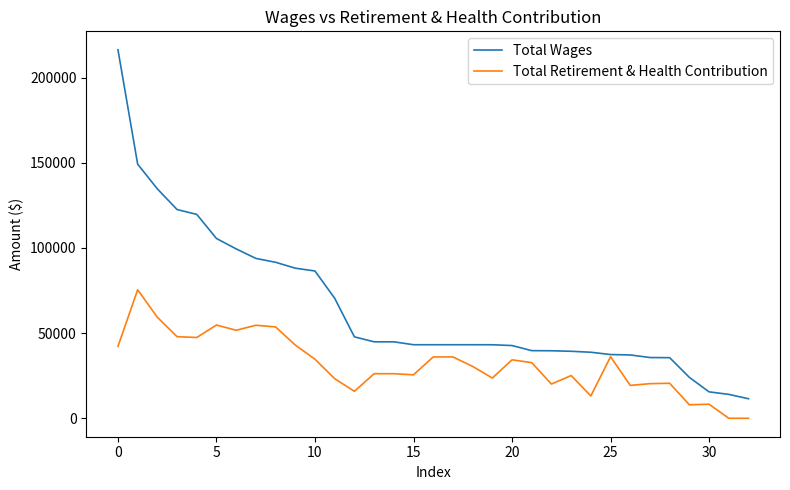

List the series in order of their peak value, lowest first.

Total Retirement & Health Contribution, Total Wages